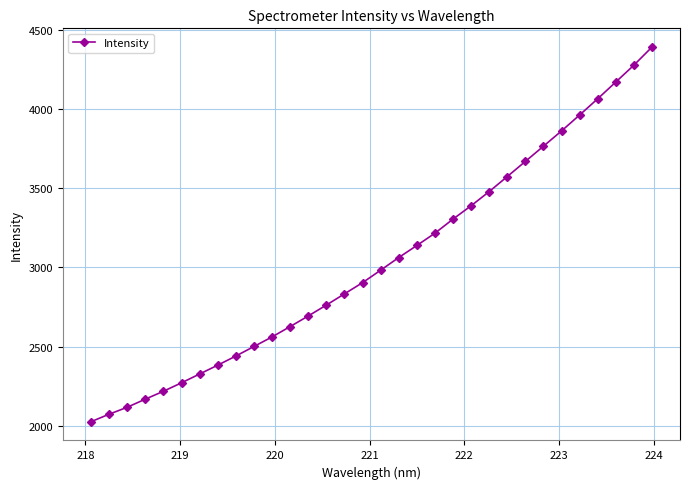

Count the number of categories in the chart.

32